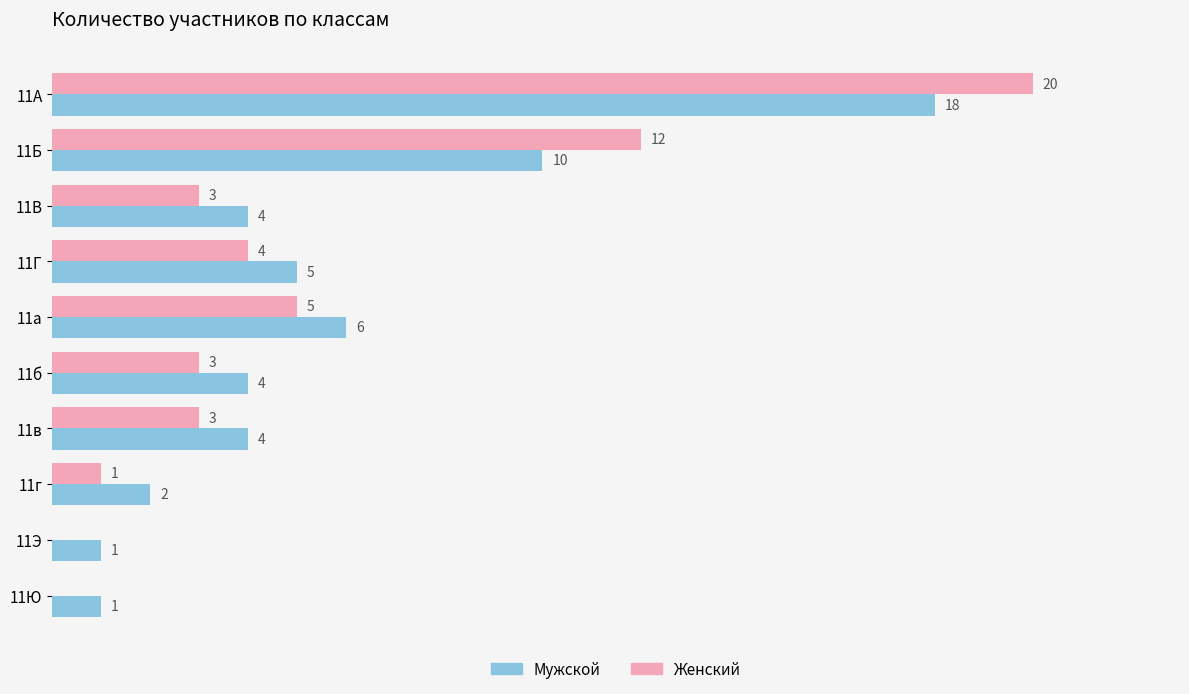

Between 11Б and 11в, which series saw the biggest shift?

Женский